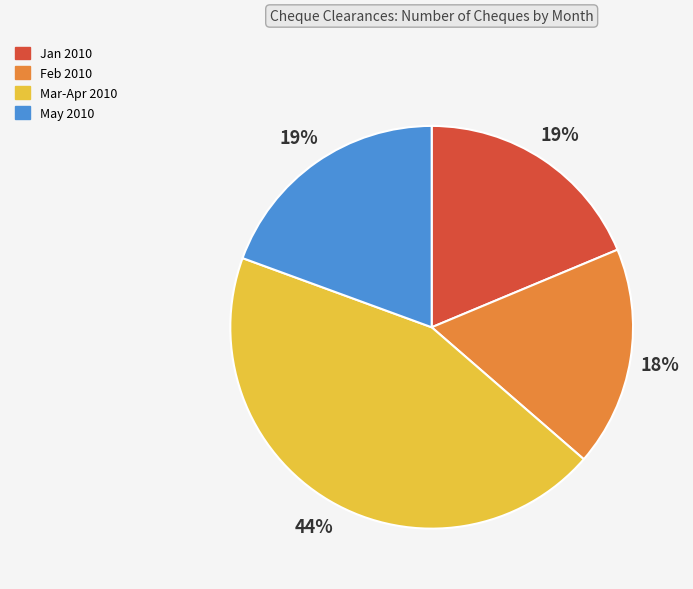

To the nearest percent, what is the average slice percentage?

25%